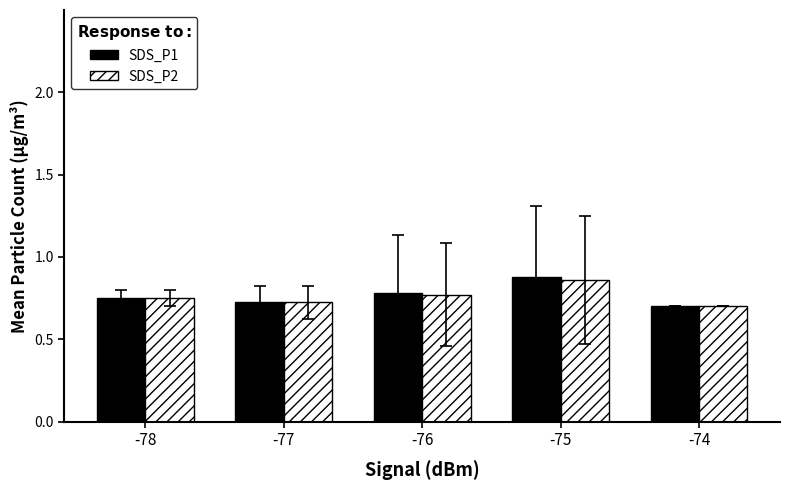

What is the total value across all series at -78?

1.5